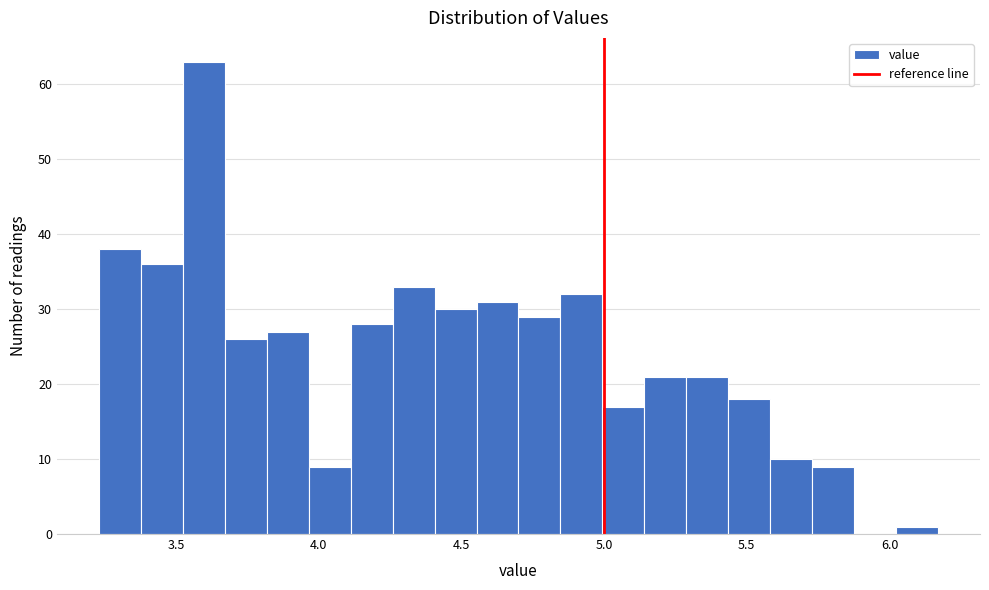

Read against the x-axis, roughly where is the centre of the tallest bar?

3.60